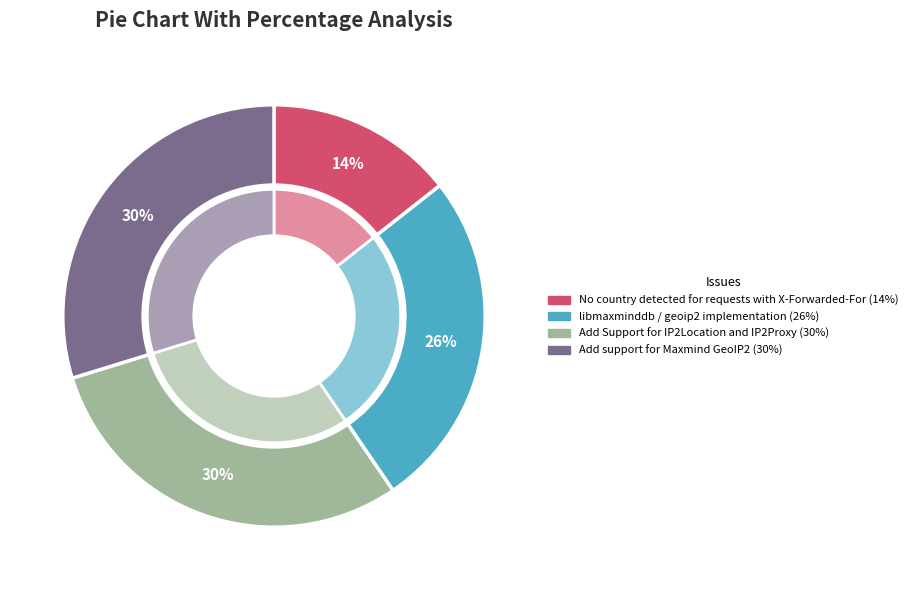

How many segments does this pie chart have?

4